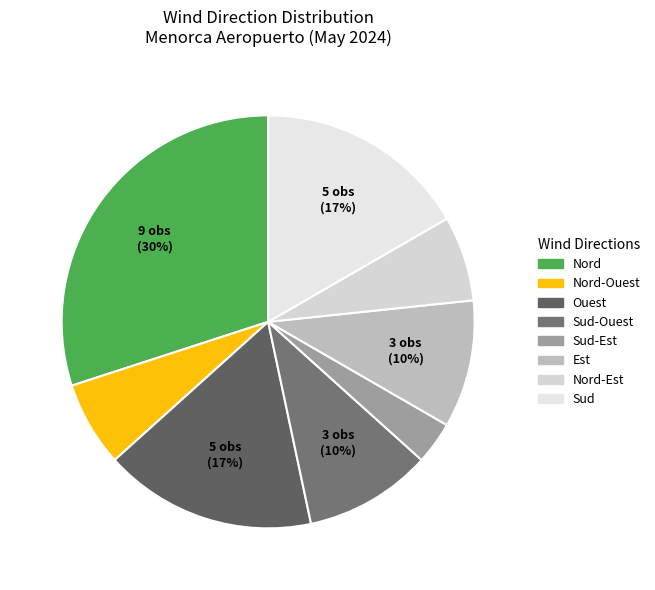

Count the number of slices in the pie.

8